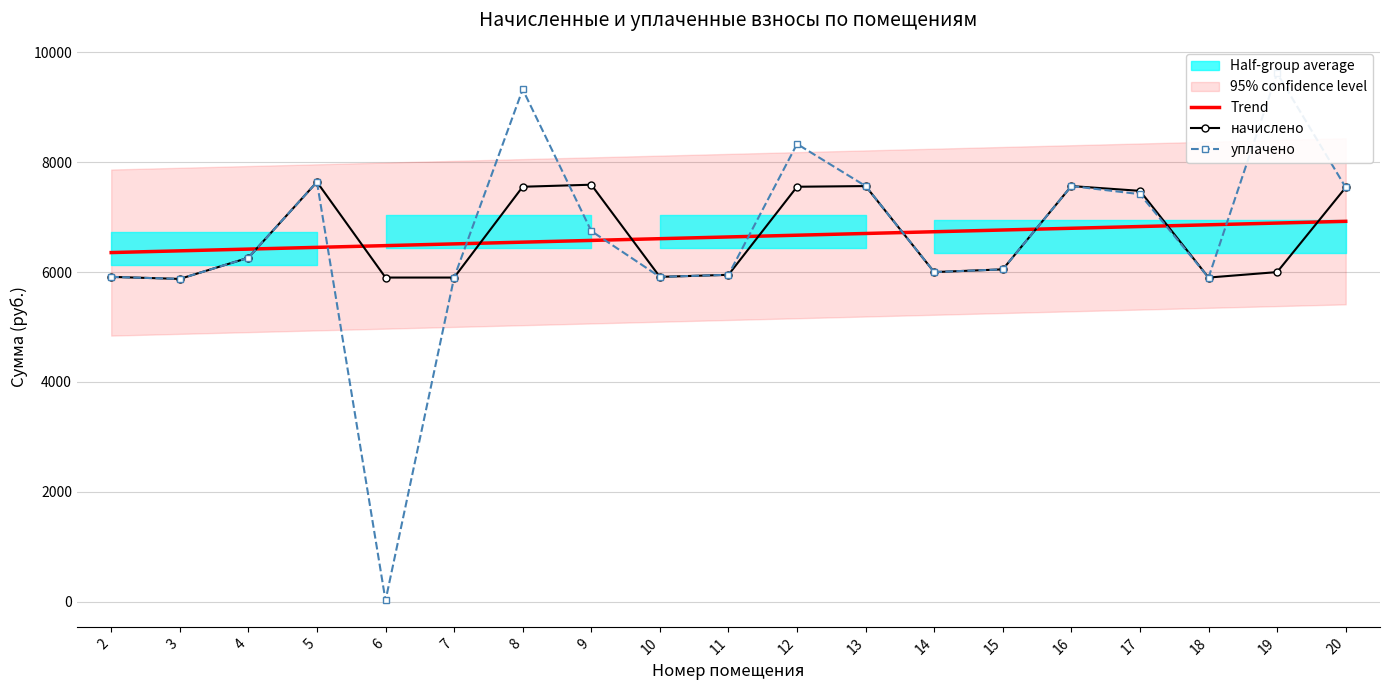

What is the minimum value shown in the chart?

24.4